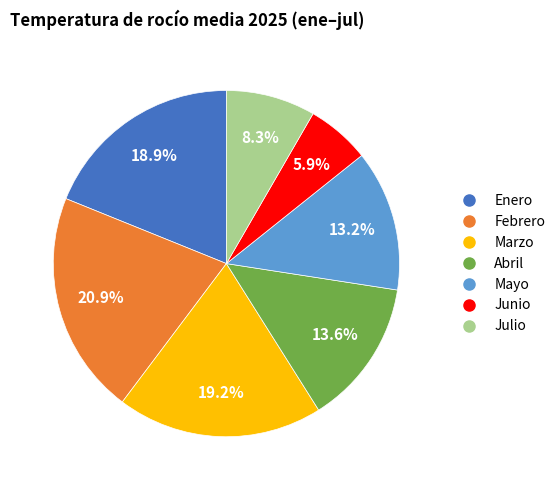

To the nearest percent, what is the difference between the largest and smallest slice percentages?

15%